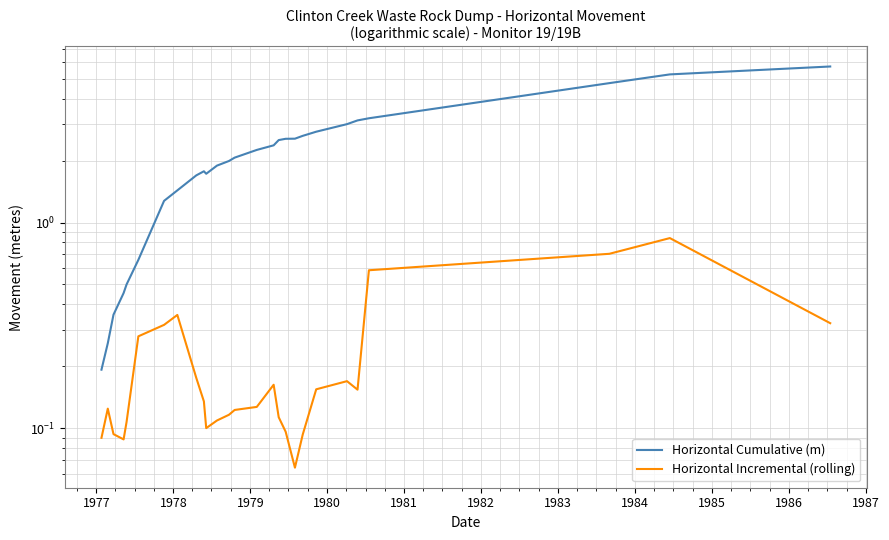

Reading left to right, what are all the values shown in this chart?

Horizontal Cumulative (m): 0.2	0.3	0.4	0.5	0.5	0.7	1.3	1.4	1.7	1.8	1.7	1.9	2.0	2.1	2.3	2.4	2.5	2.6	2.6	2.6	2.8	3.0	3.1	3.2	4.8	5.2	5.7
Horizontal Incremental (rolling): 0.1	0.1	0.1	0.1	0.1	0.3	0.3	0.4	0.2	0.1	0.1	0.1	0.1	0.1	0.1	0.2	0.1	0.1	0.1	0.1	0.2	0.2	0.2	0.6	0.7	0.8	0.3